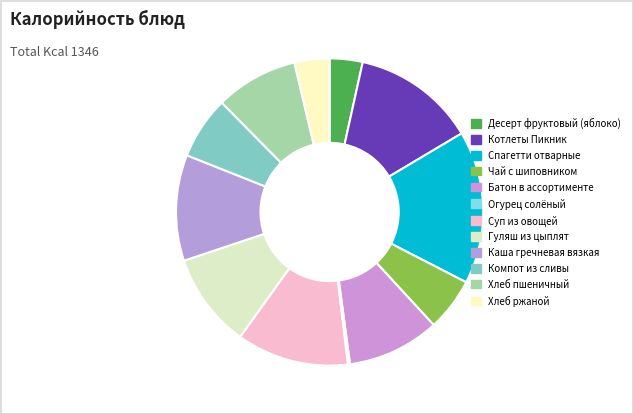

Approximately how many times larger is the value at Десерт фруктовый (яблоко) compared to Огурец солёный?

15.4